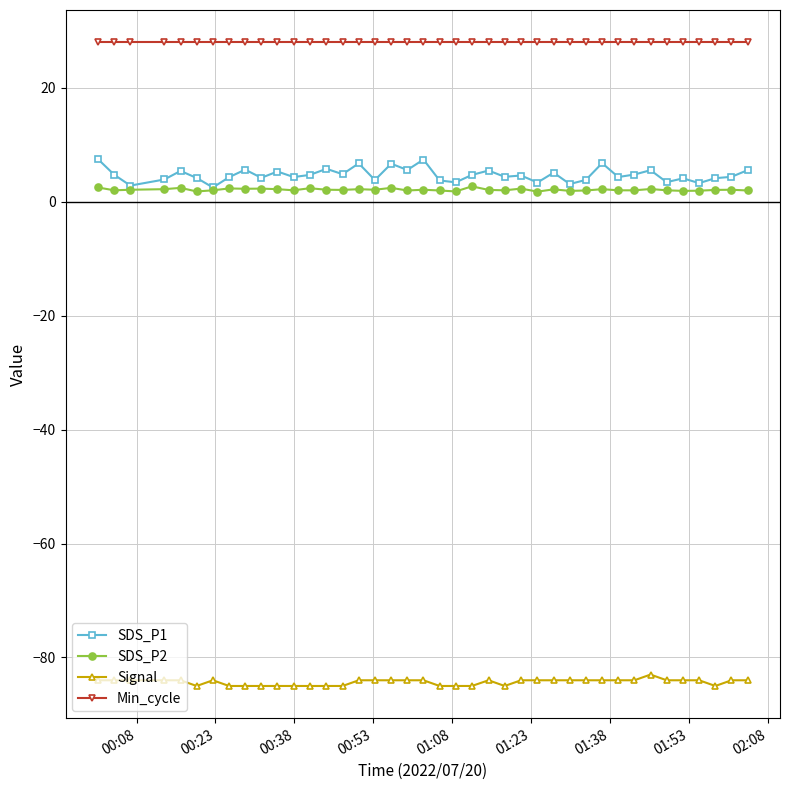

What is the greatest value displayed?

28.0